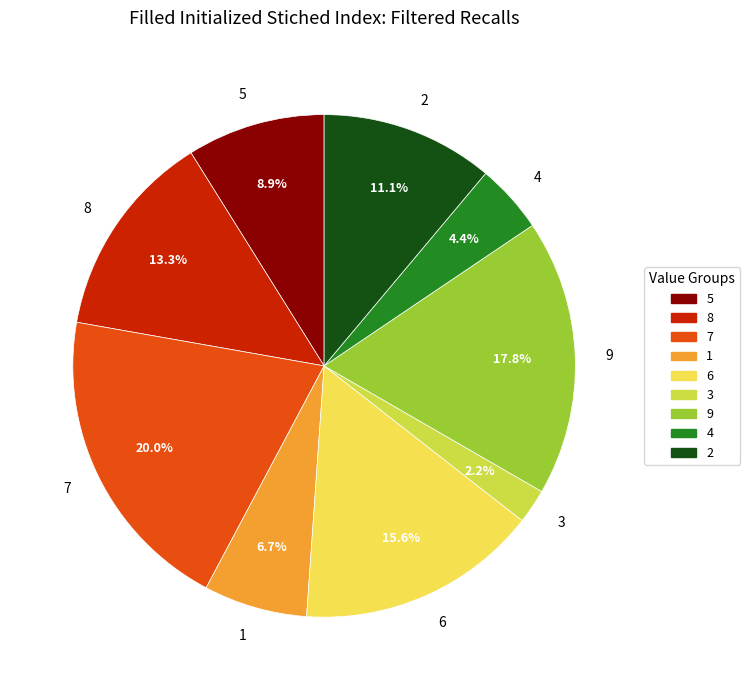

To the nearest percent, what is the average slice percentage?

11%